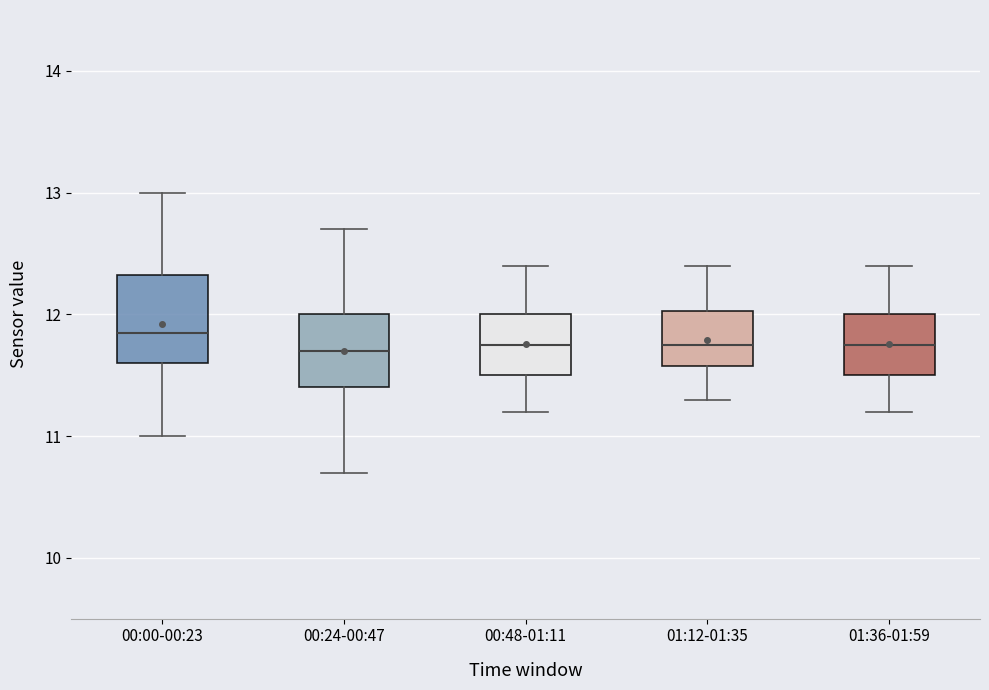

Reading left to right, read every box against the y-axis: the position of its median line, the range the box covers, and the ends of its whiskers. The values are not printed on the chart, so give them approximately, as read against the axis.

00:00-00:23: median 11.9, box 11.6 to 12.3, whiskers 11.0 to 13.0
00:24-00:47: median 11.7, box 11.4 to 12.0, whiskers 10.7 to 12.7
00:48-01:11: median 11.8, box 11.5 to 12.0, whiskers 11.2 to 12.4
01:12-01:35: median 11.8, box 11.6 to 12.0, whiskers 11.3 to 12.4
01:36-01:59: median 11.8, box 11.5 to 12.0, whiskers 11.2 to 12.4